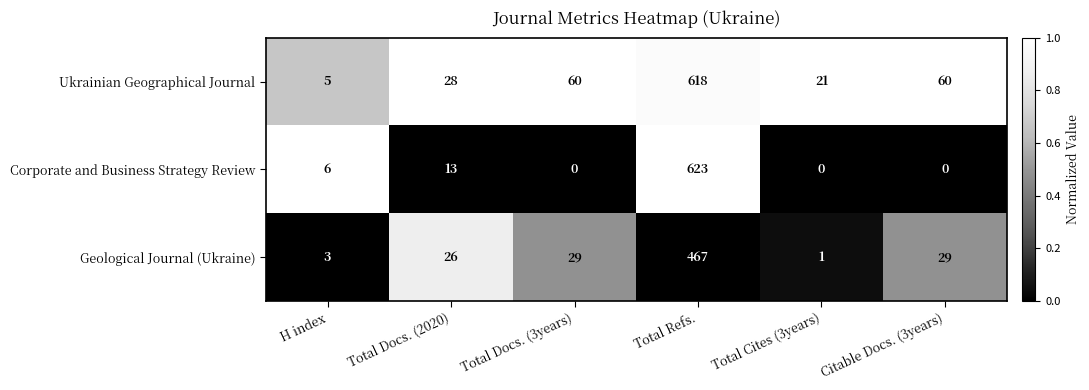

At which label does Corporate and Business Strategy Review reach its peak?

Total Refs.